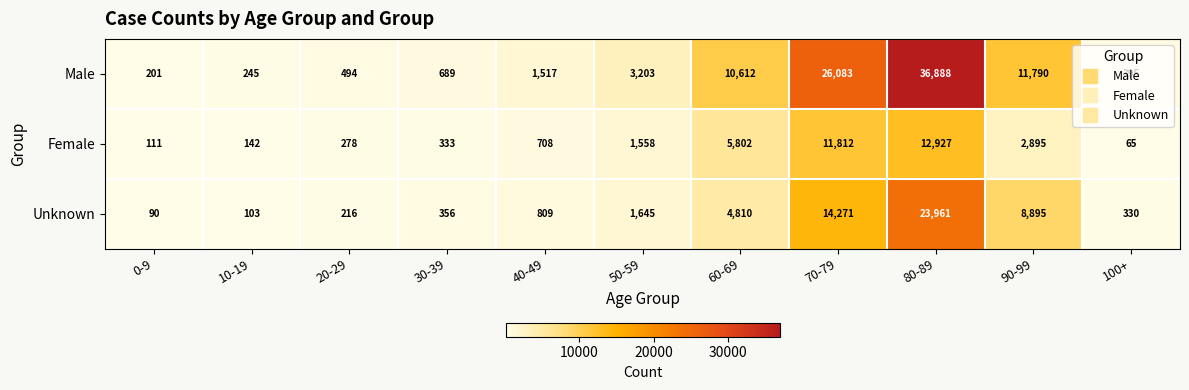

Between 0-9 and 100+, which series saw the biggest shift?

Unknown